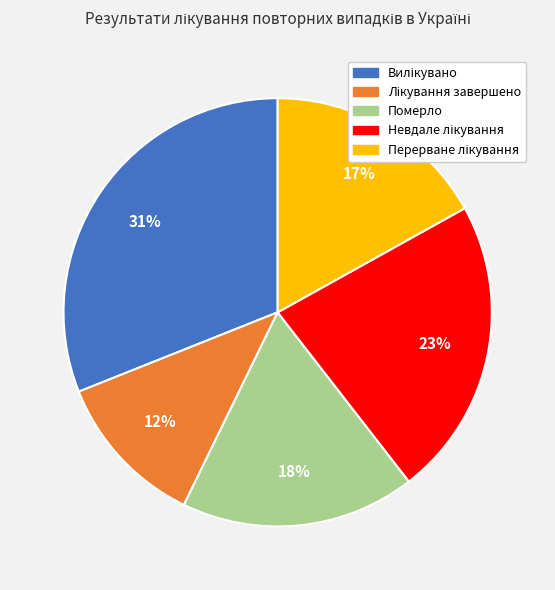

What percentage is the Померло slice, to the nearest percent?

18%